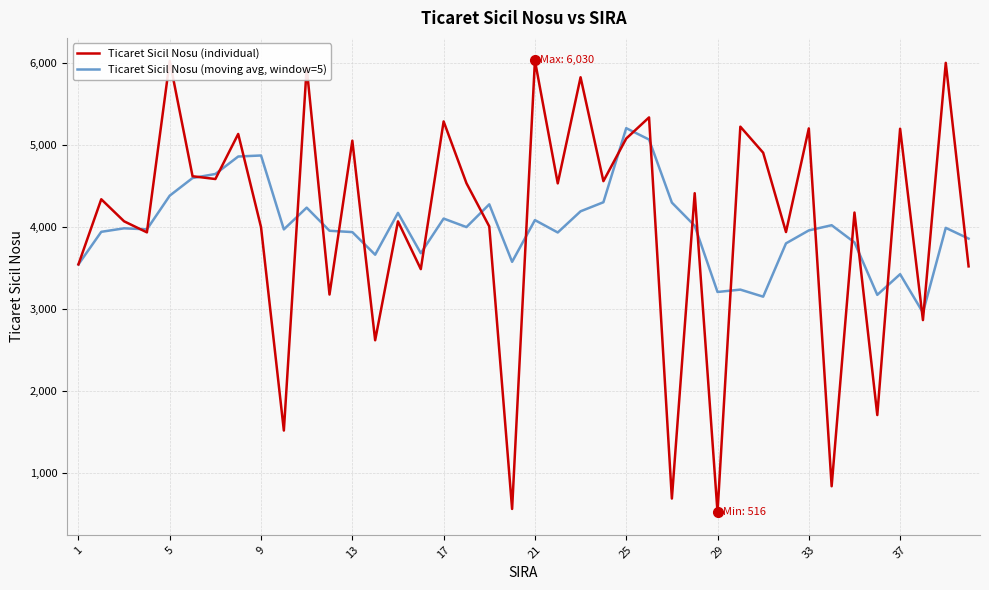

Does the chart have visible grid lines?

Yes